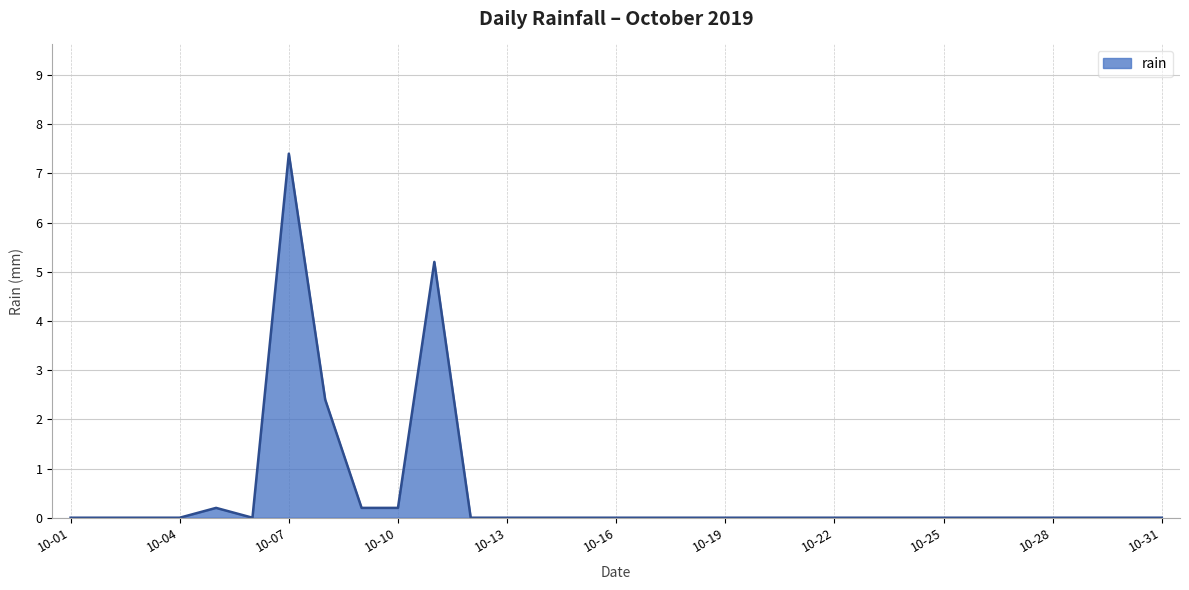

What is the difference between the maximum and minimum values?

7.4